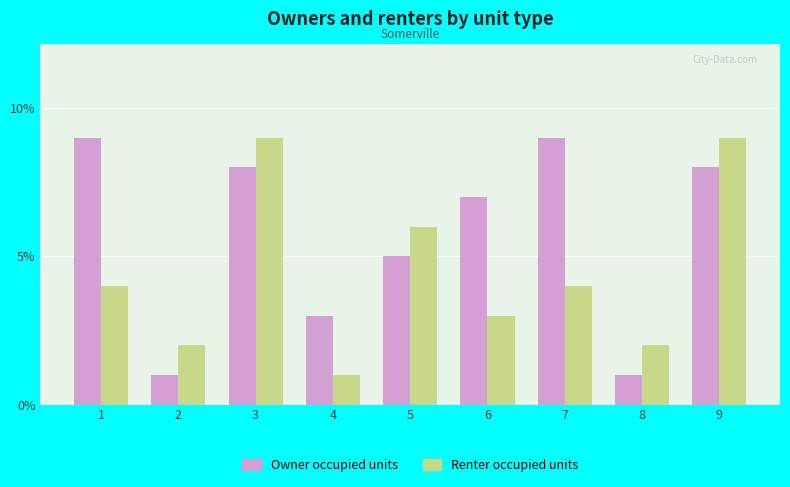

The Renter occupied units series shows 9 at 9. True or false?

True